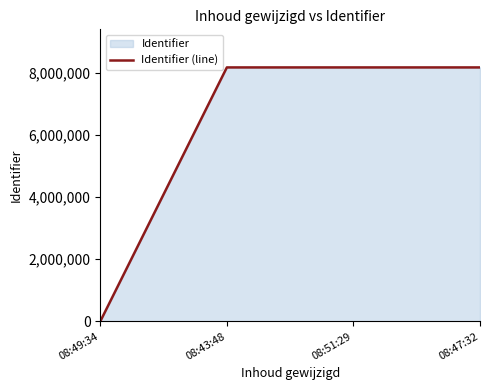

At which label is the value closest to 4083359?

08:43:48